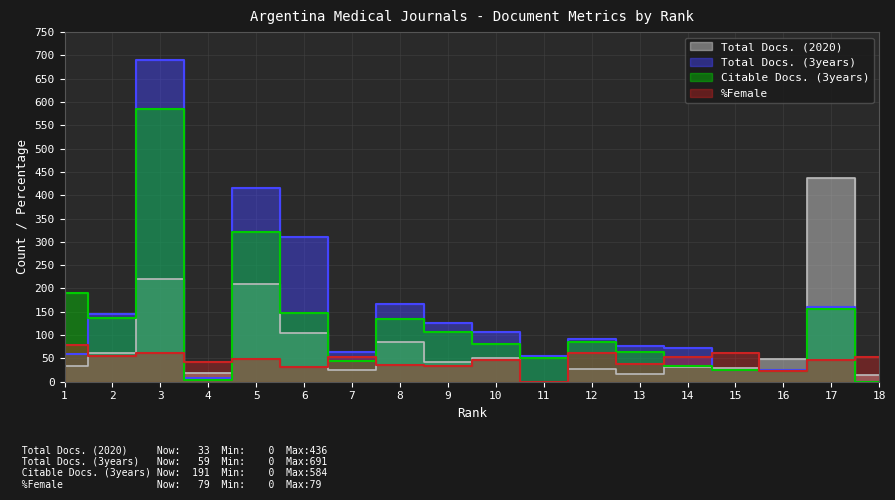

How many categories are shown in the chart?

18